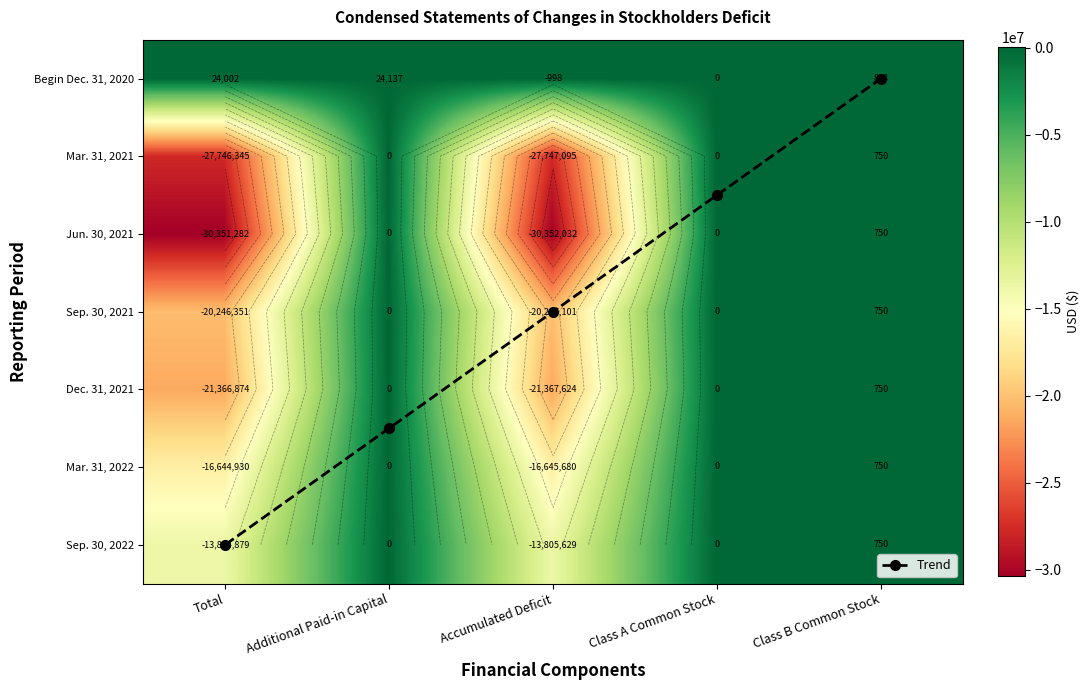

What is the difference between the highest and lowest values at Class B Common Stock?

863.0